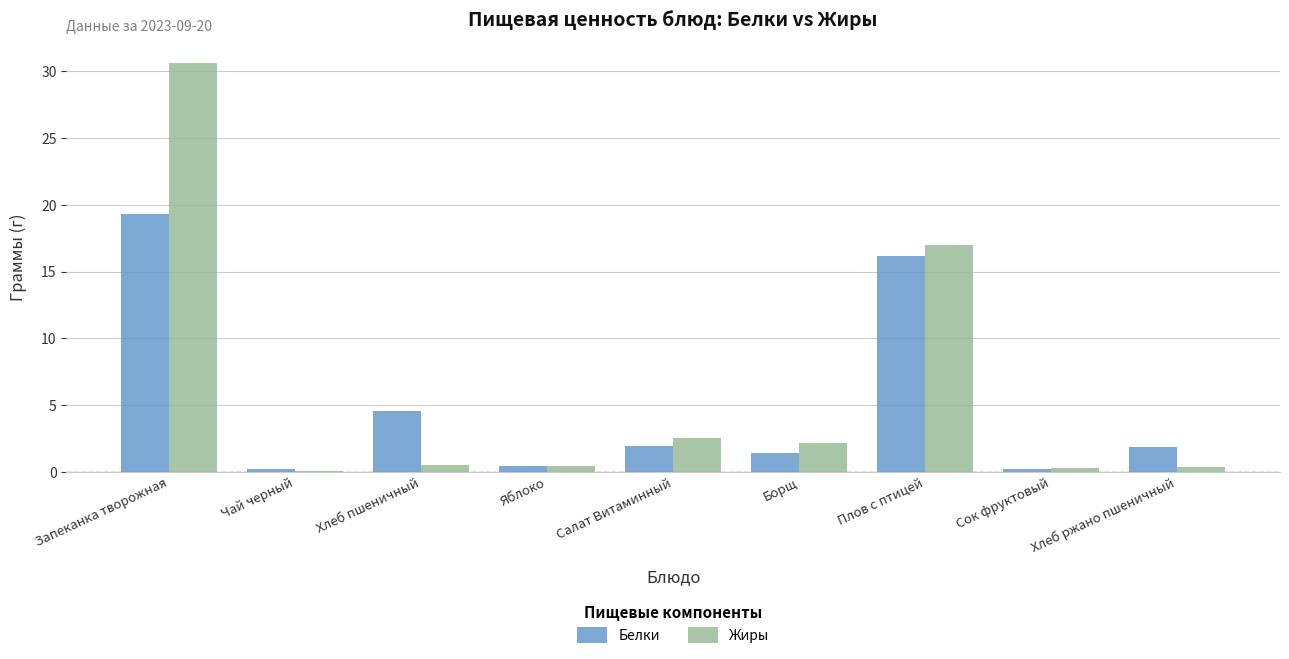

Is the value of Жиры at Хлеб ржано пшеничный greater than the value of Белки at Хлеб пшеничный?

No